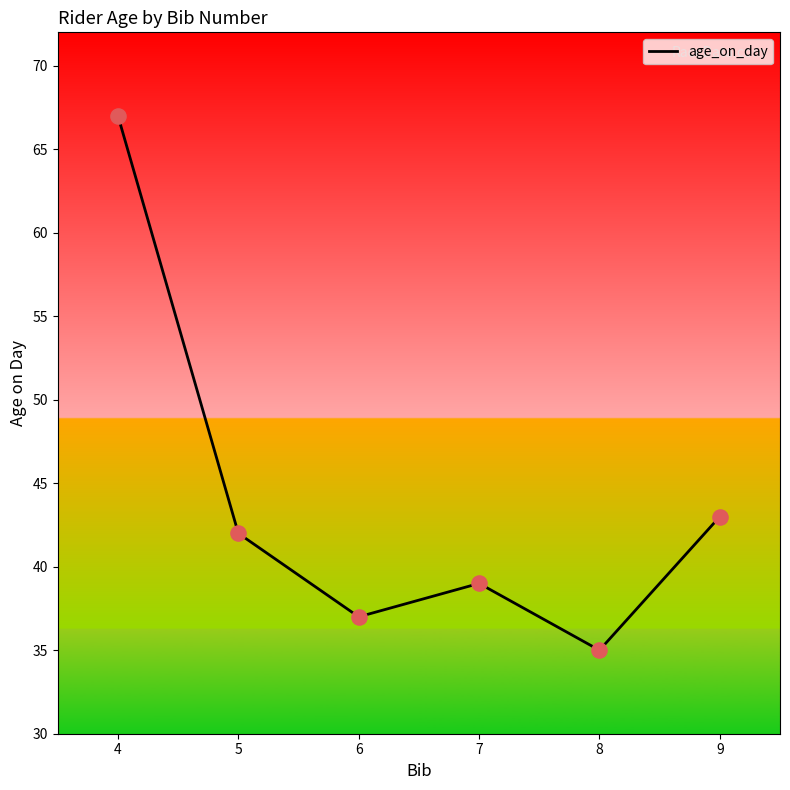

Approximately how many times larger is the value at 7 compared to 5?

0.9